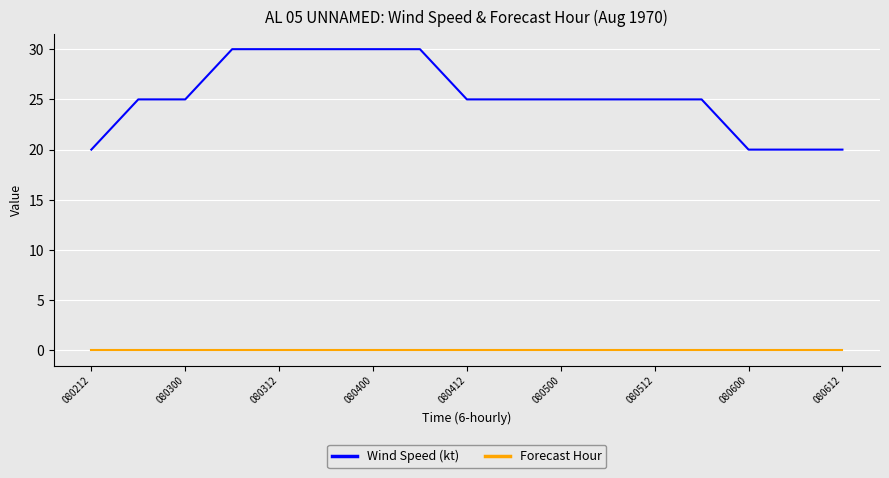

True or false: Wind Speed (kt) and Forecast Hour cross at least once.

False